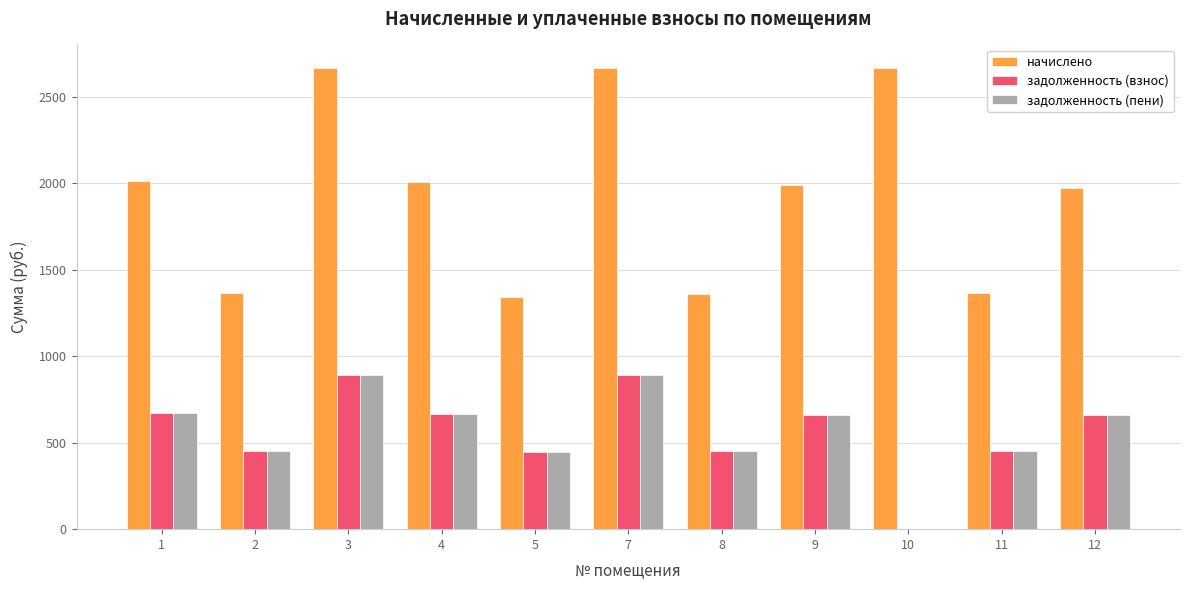

Is the value of начислено at 9 greater than the value of задолженность (пени) at 9?

Yes